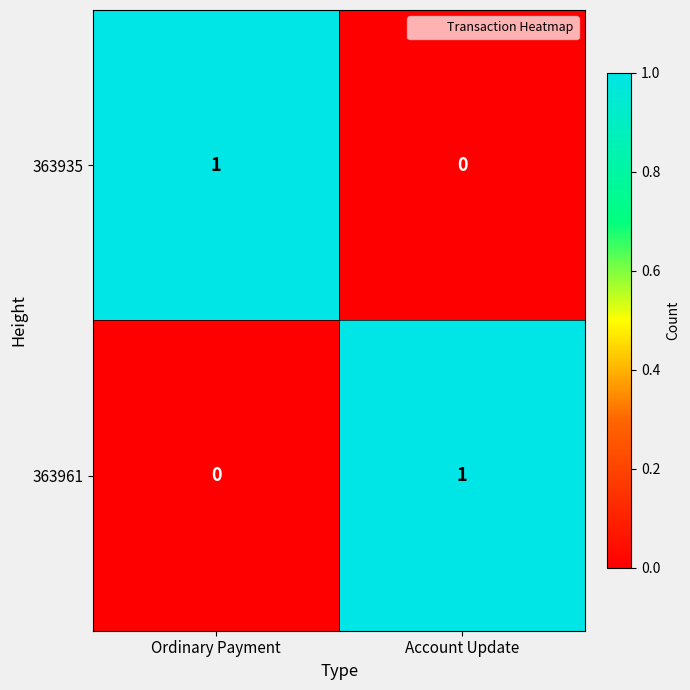

Reading left to right, what are all the values shown in this chart?

363935: Ordinary Payment=1	Account Update=0
363961: Ordinary Payment=0	Account Update=1